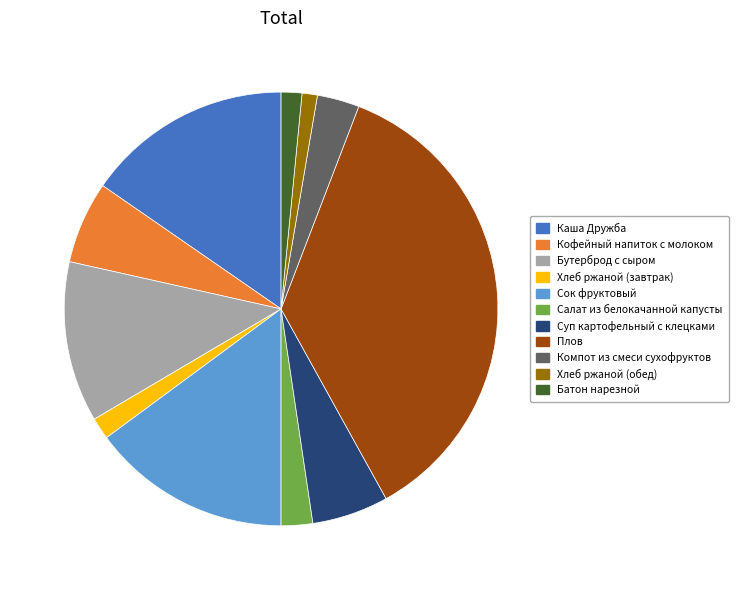

Which has a higher value, Каша Дружба or Компот из смеси сухофруктов?

Каша Дружба